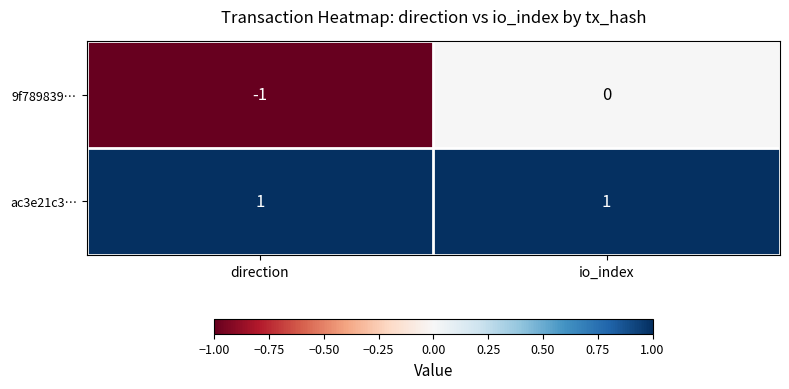

At direction, list the series in order from smallest to largest.

9f789839…, ac3e21c3…